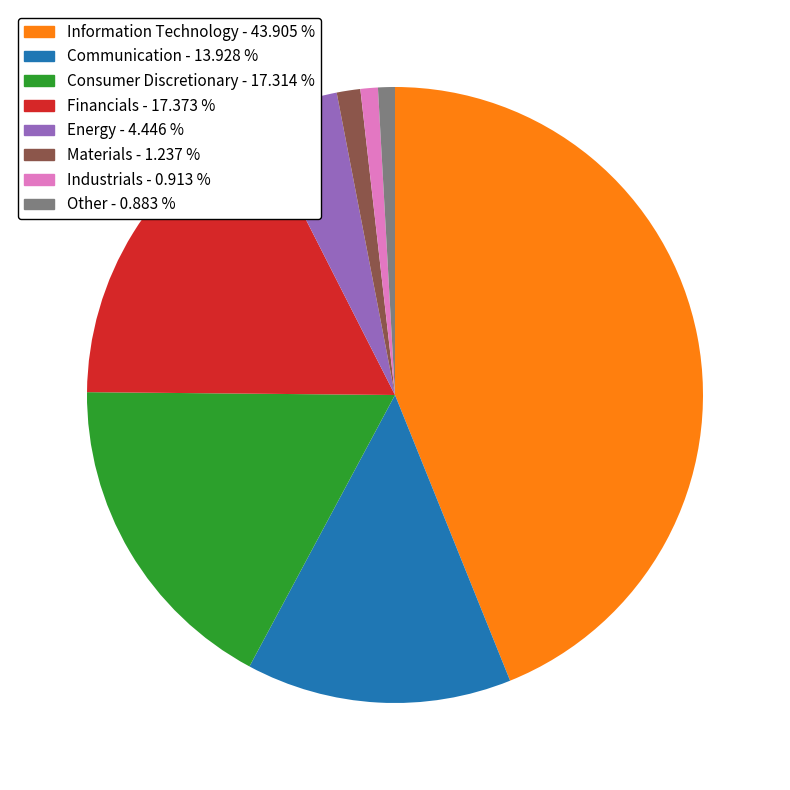

Between Materials and Energy, which is larger?

Energy